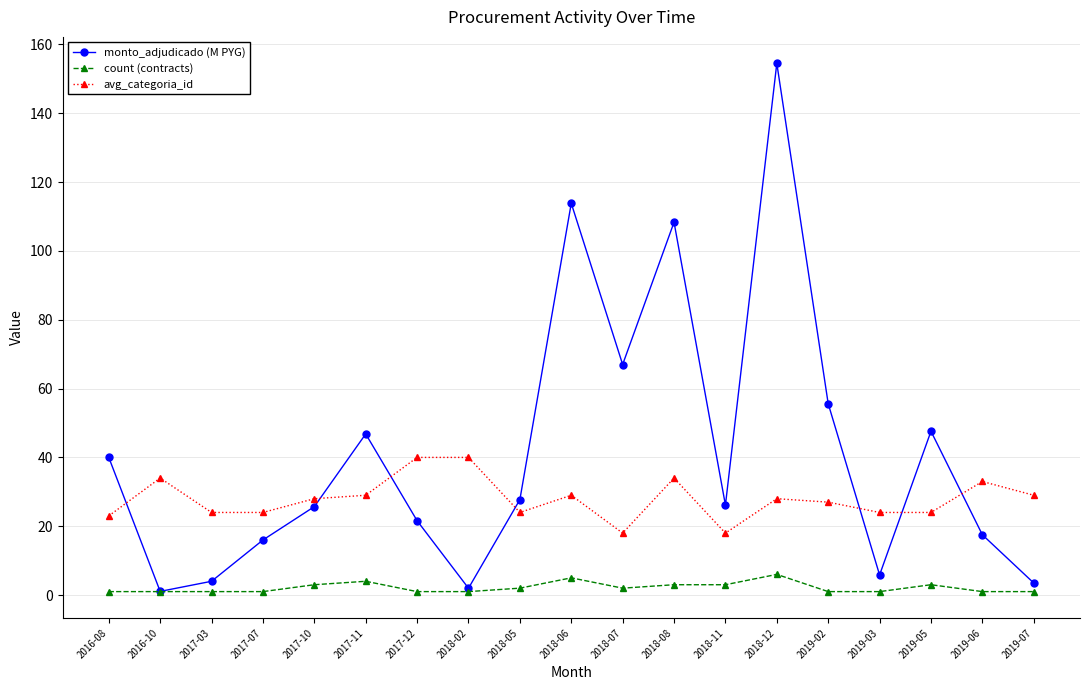

Which series has the widest spread of values?

monto_adjudicado (M PYG)